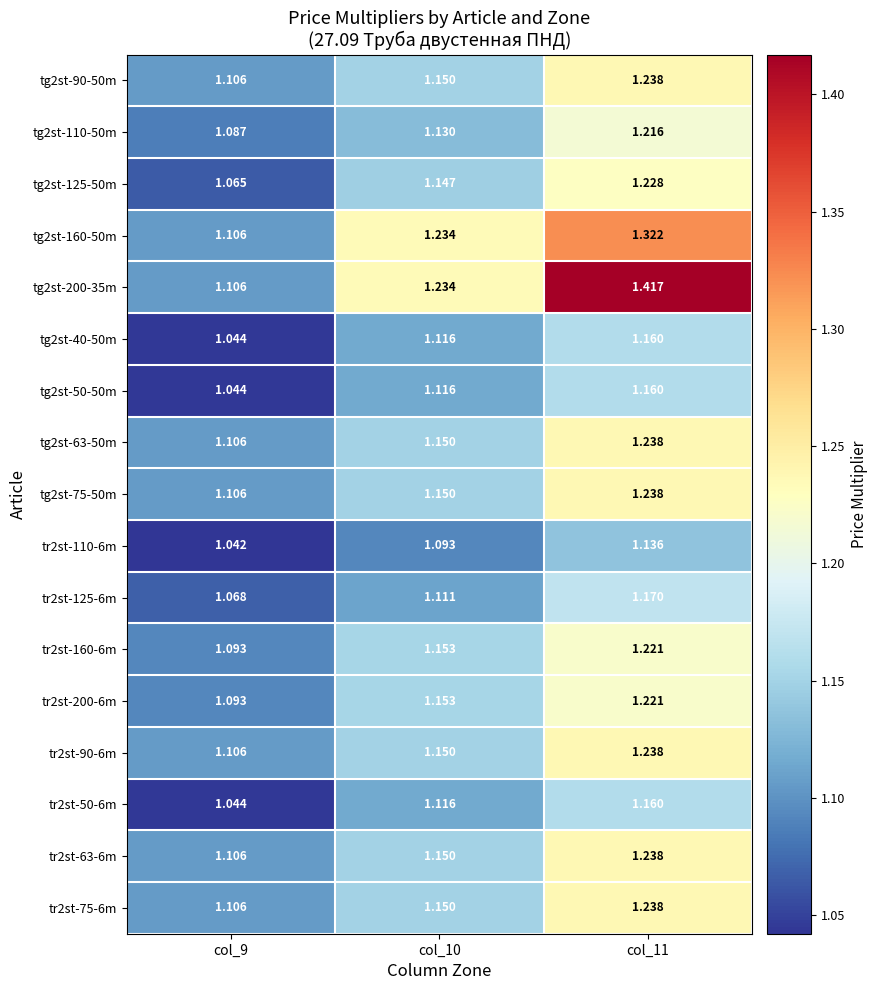

Is the value of tg2st-200-35m at col_11 greater than the value of tr2st-75-6m at col_11?

Yes